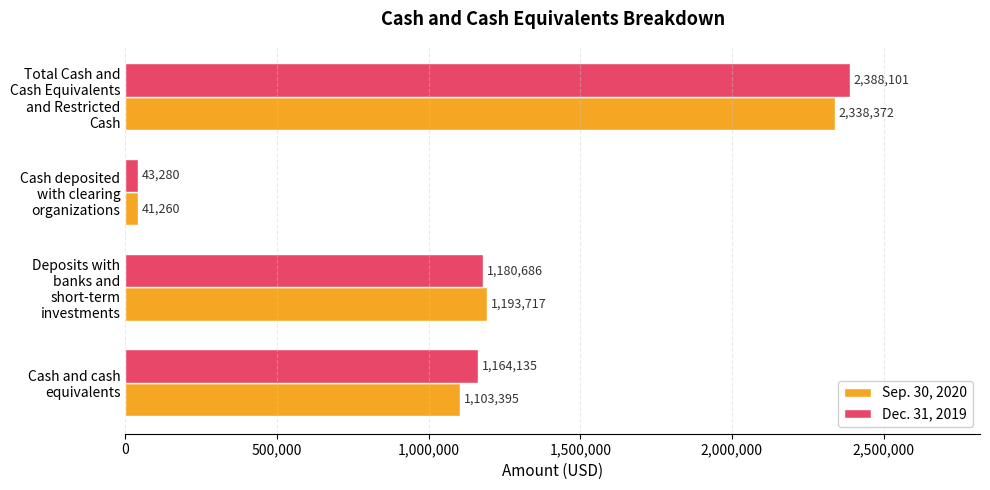

What is the average value of the Sep. 30, 2020 series?

1169186